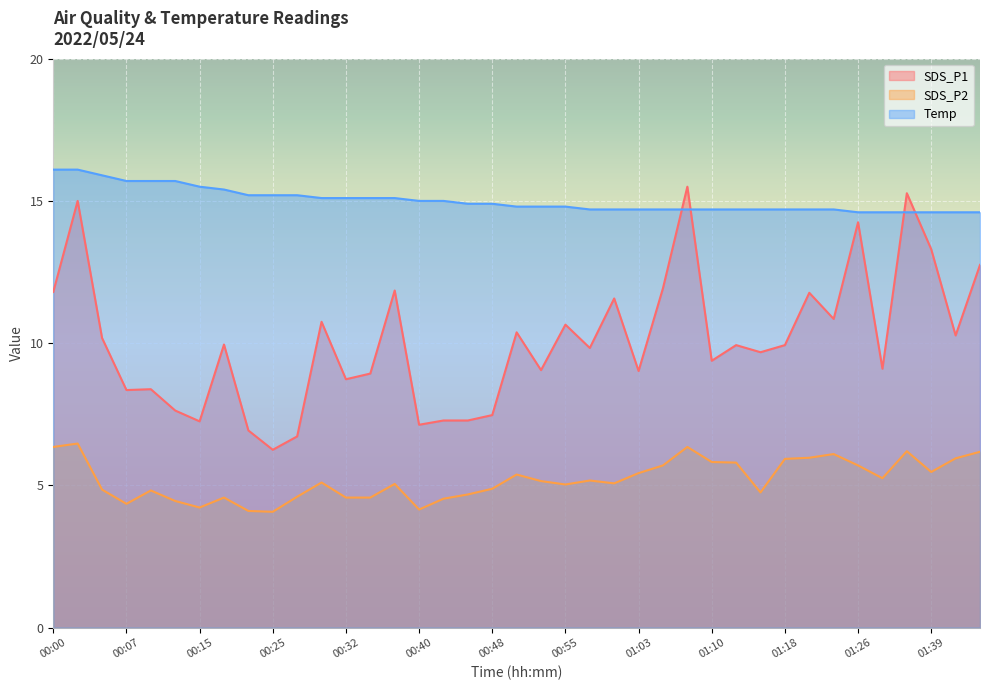

What is the spread (max minus min) of values at 00:40?

10.8